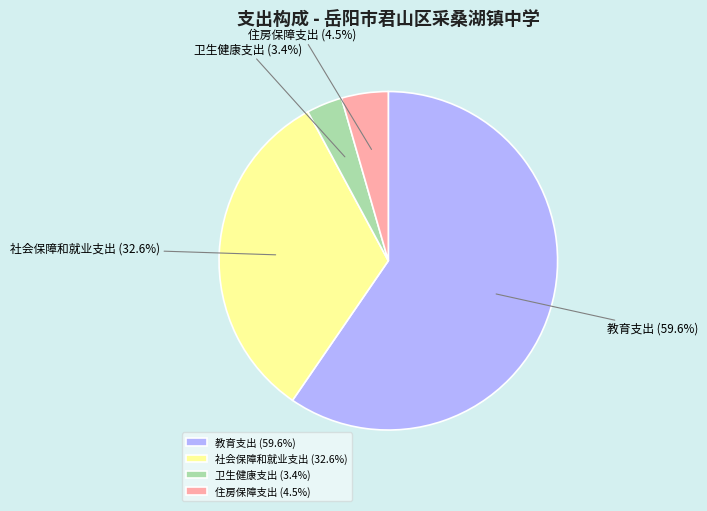

Is it true that 教育支出 is 60% of the pie?

True